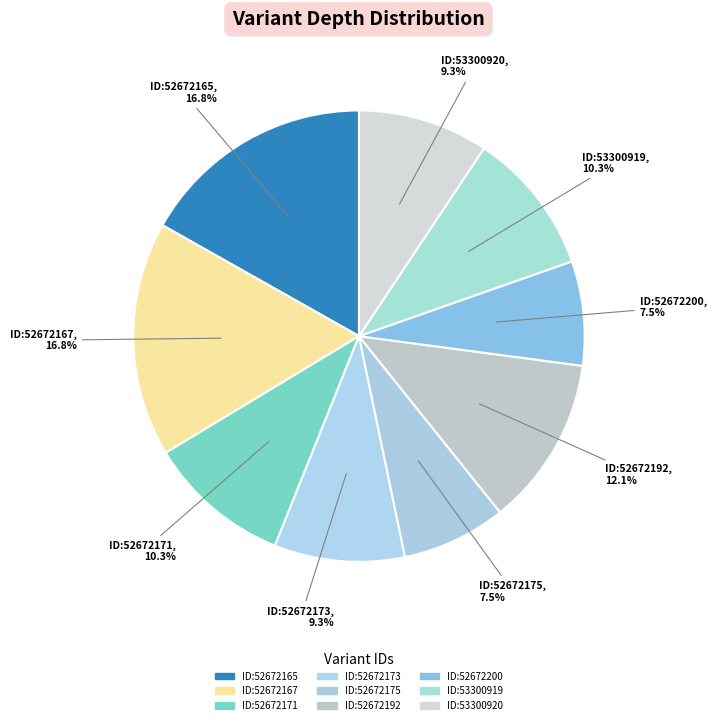

How many segments does this pie chart have?

9